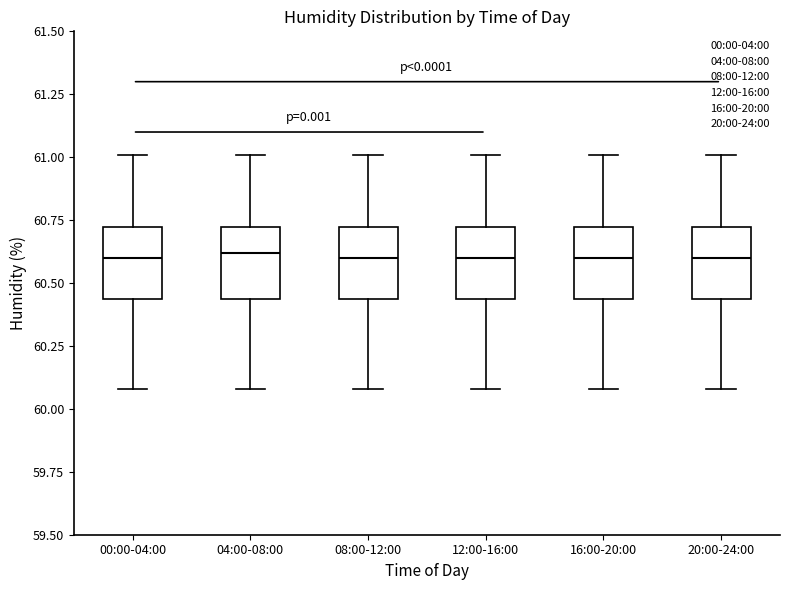

Where is the lower edge of the box for 16:00-20:00 on the y-axis? The values are not printed on the chart, so give them approximately, as read against the axis.

60.45